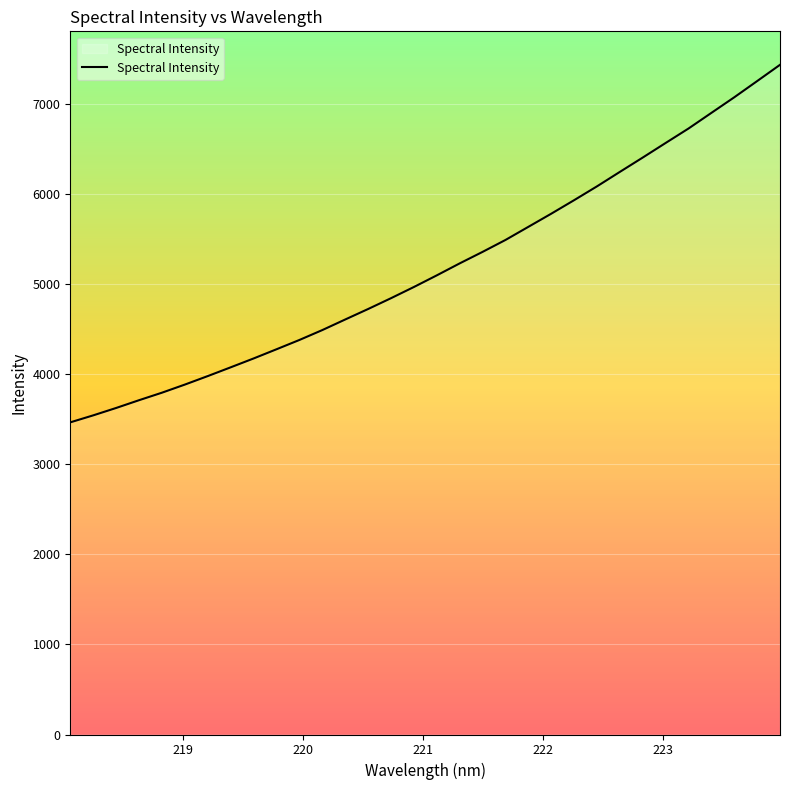

What is the difference between the maximum and minimum values?

3971.0